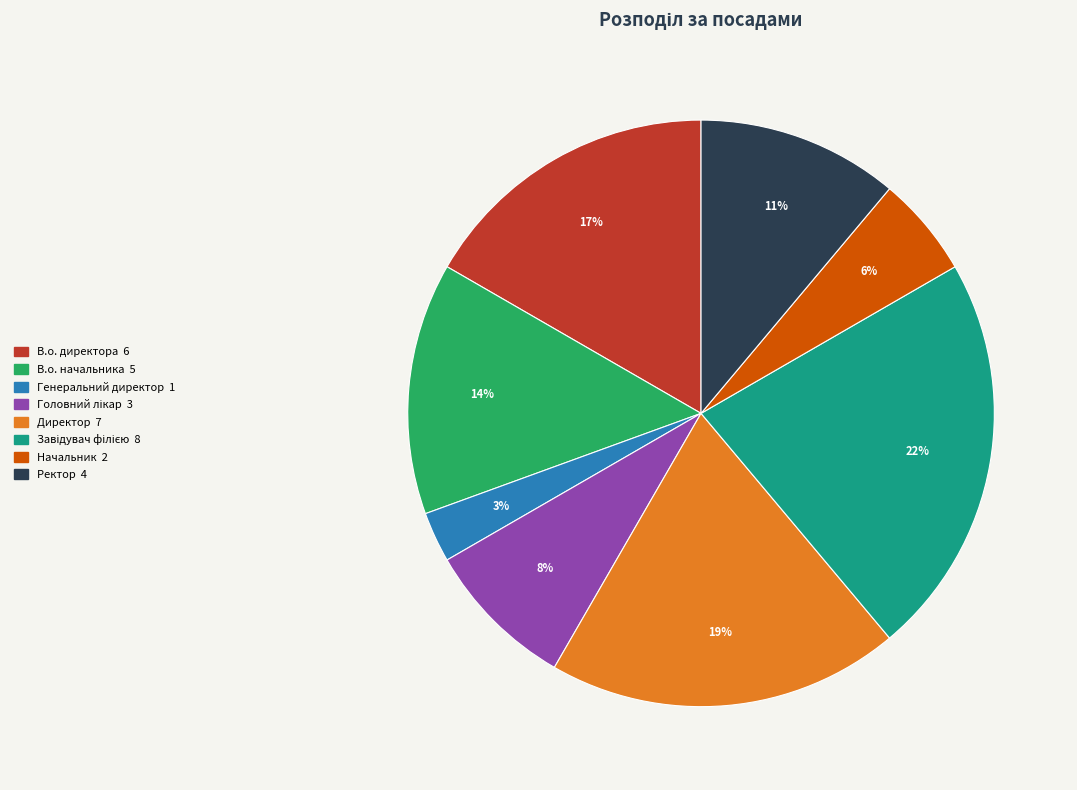

True or false: Генеральний директор accounts for 3% of the total.

True